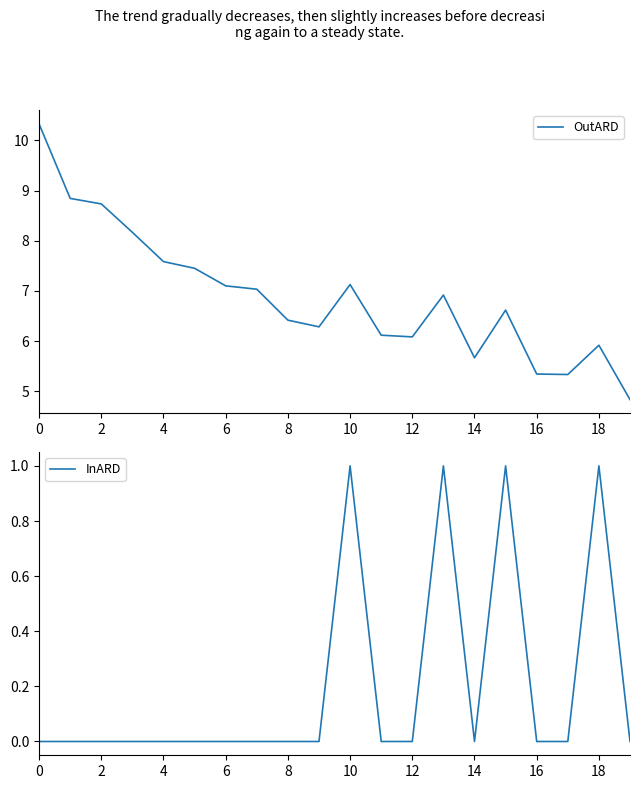

The OutARD series shows 5.9 at 18. True or false?

True